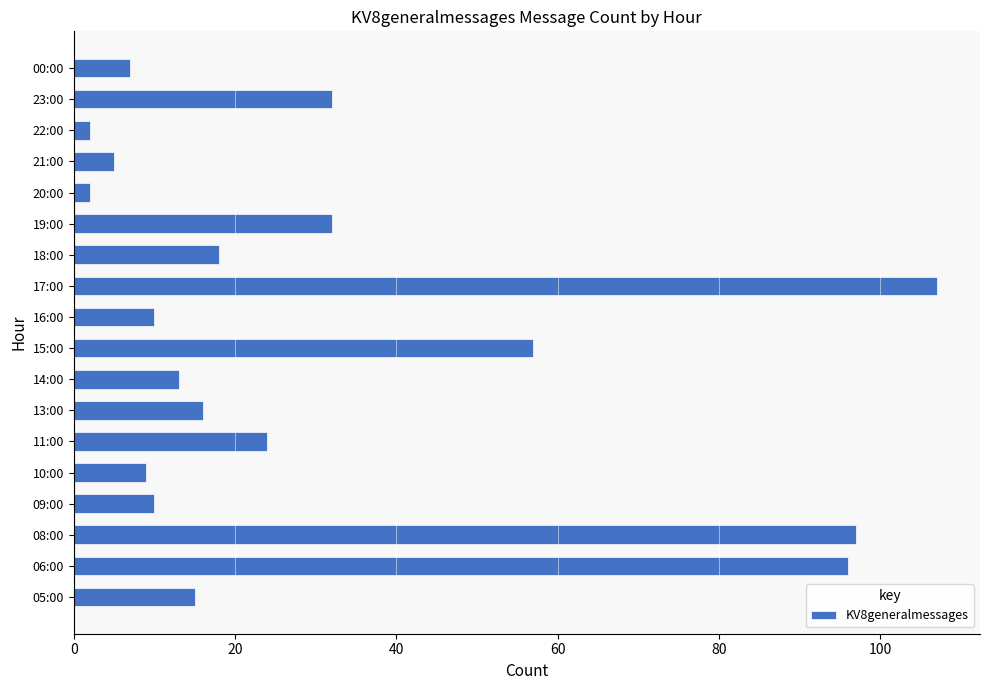

How many categories are shown in the chart?

18